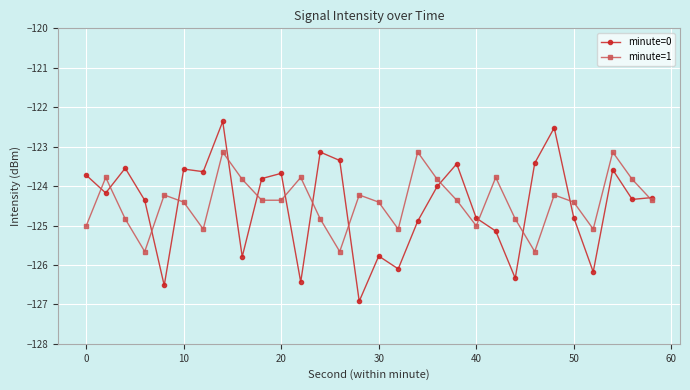

What is the sum of all minute=0 values?

-3734.6